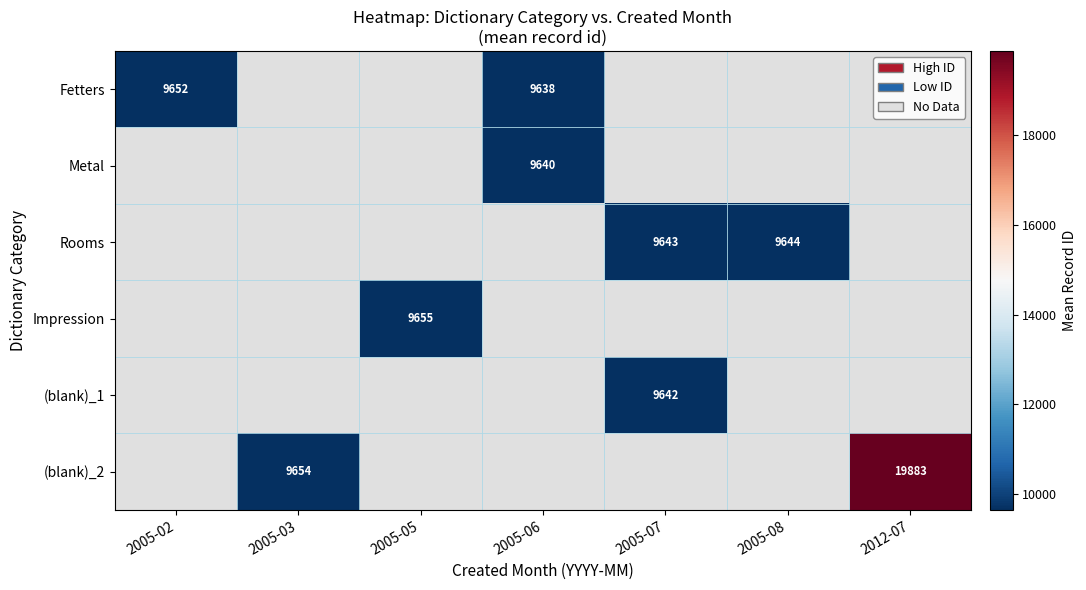

What is the minimum value shown in the chart?

9638.0